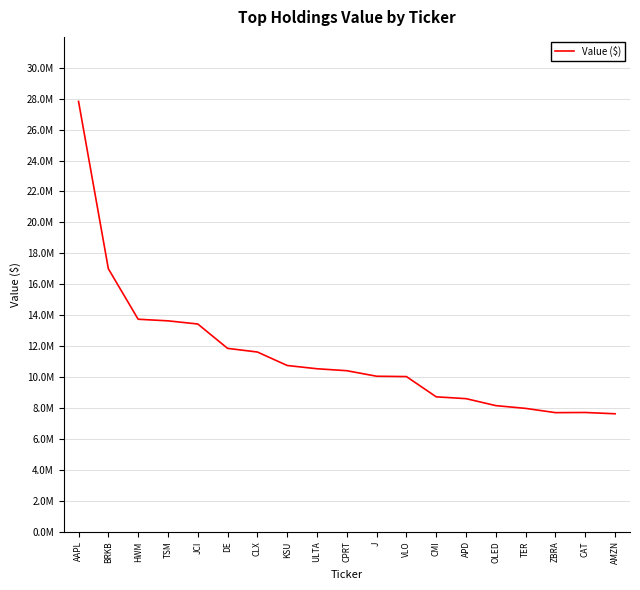

Where is the first local minimum?

ZBRA